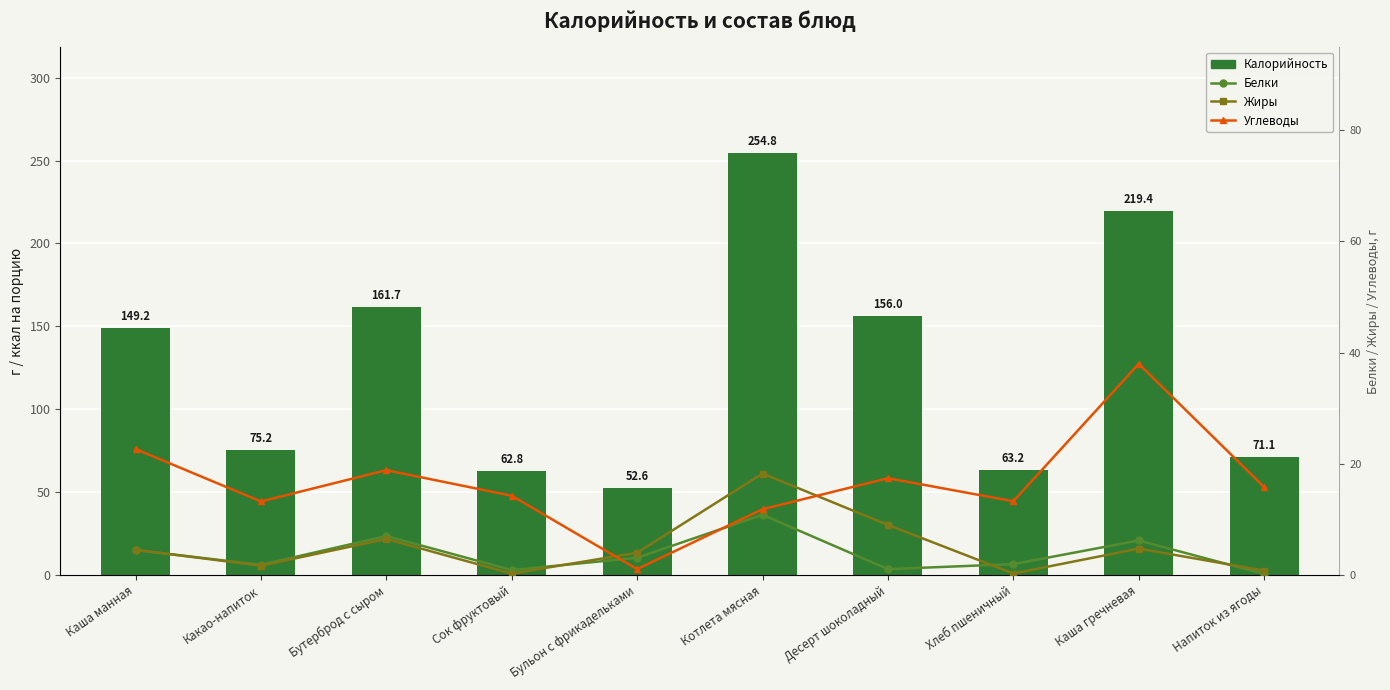

True or false: Белки has a value of 7.2 at Каша манная.

False